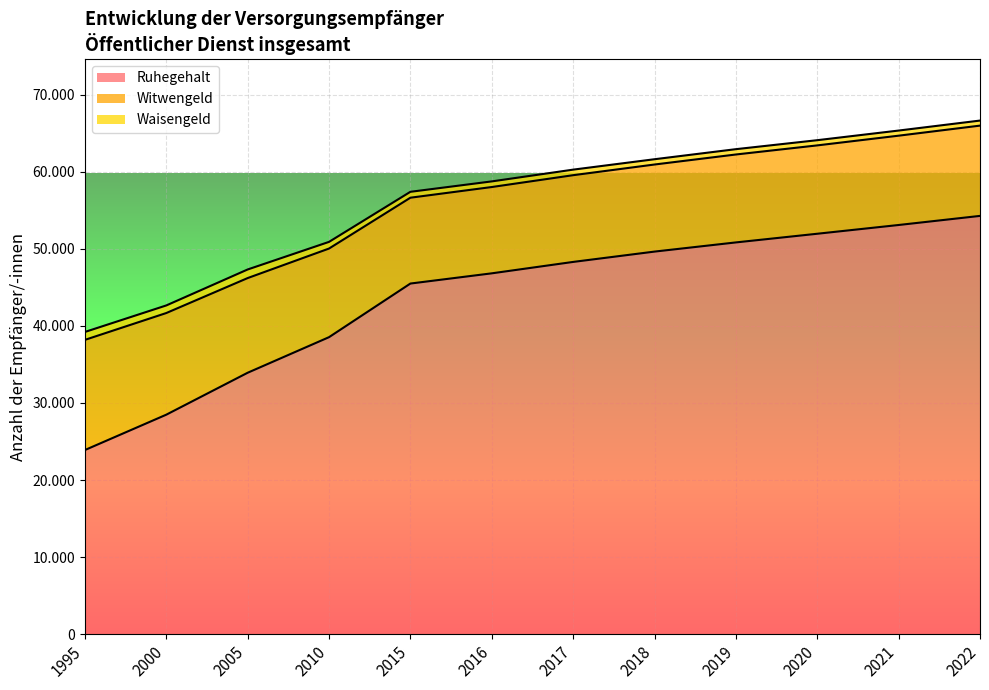

Read the Witwengeld value at 2021, to the nearest 50.

11600